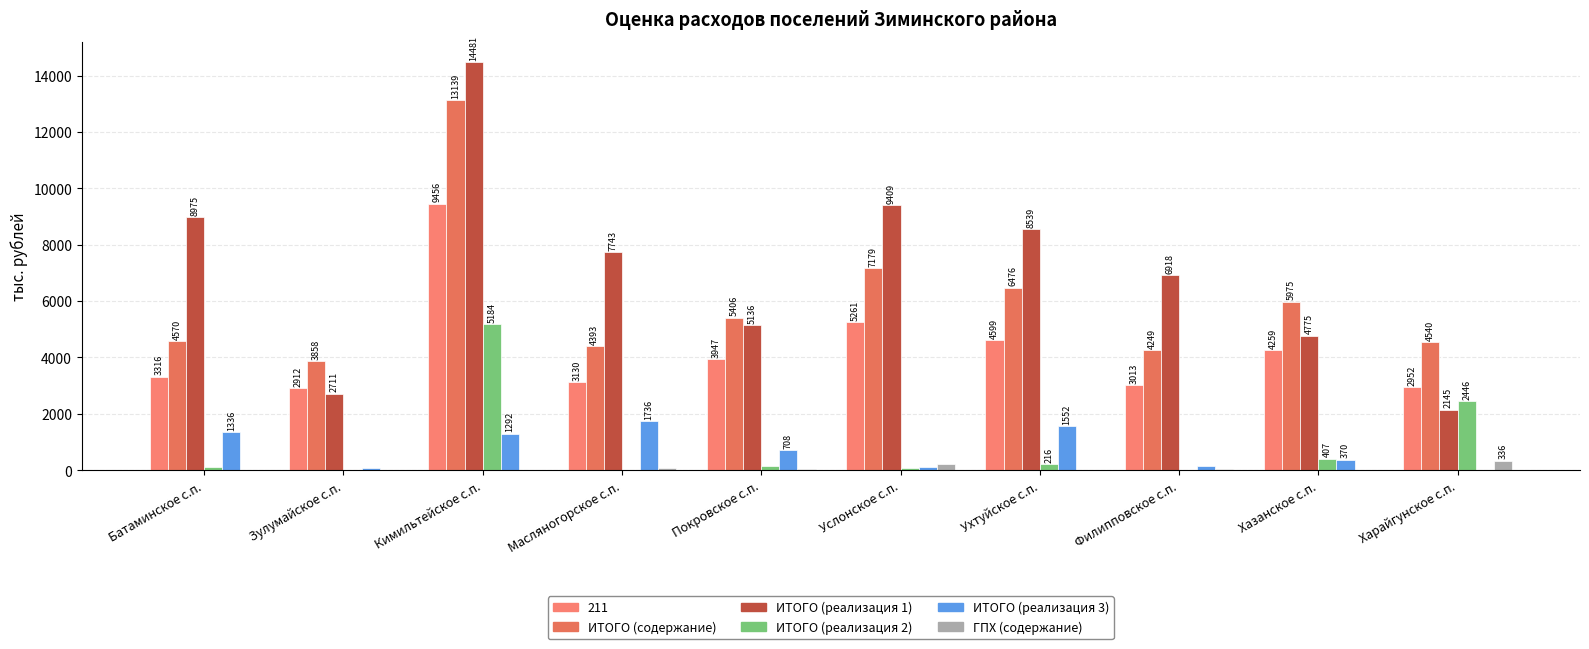

Which series has the largest total across all categories?

ИТОГО (реализация 1)